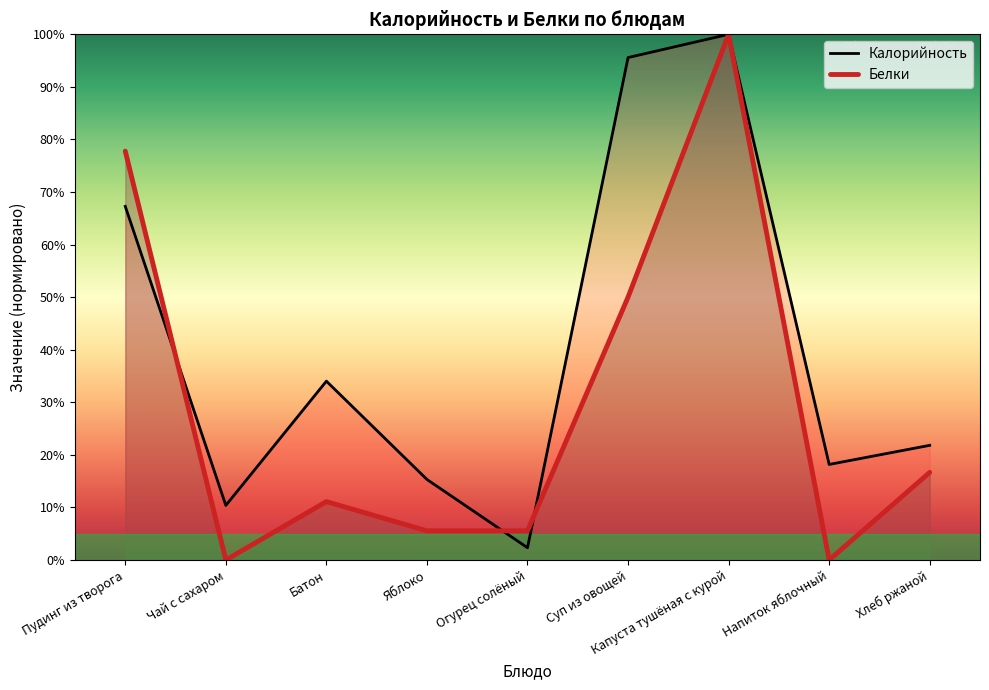

What is the difference between the second highest and second lowest values in the Калорийность series?

85.2